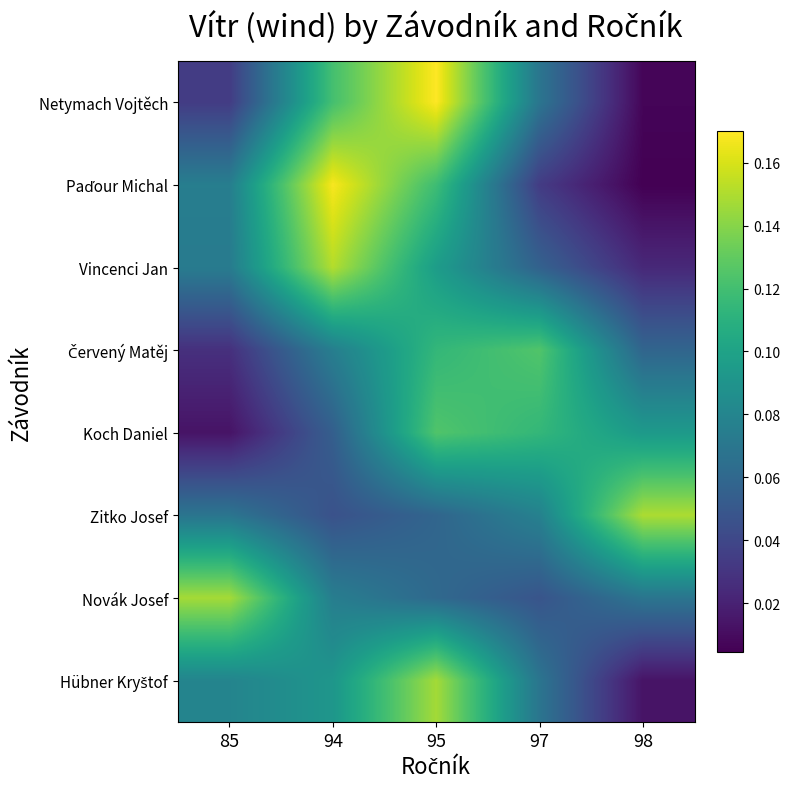

At how many categories does at least one series exceed 0?

5